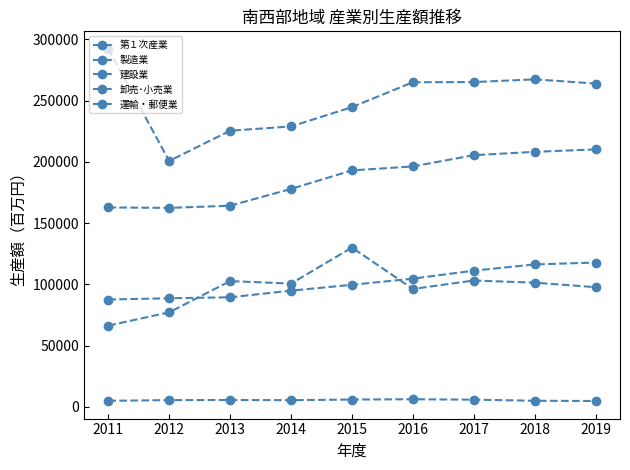

How many data points in 製造業 are less than 263888?

4